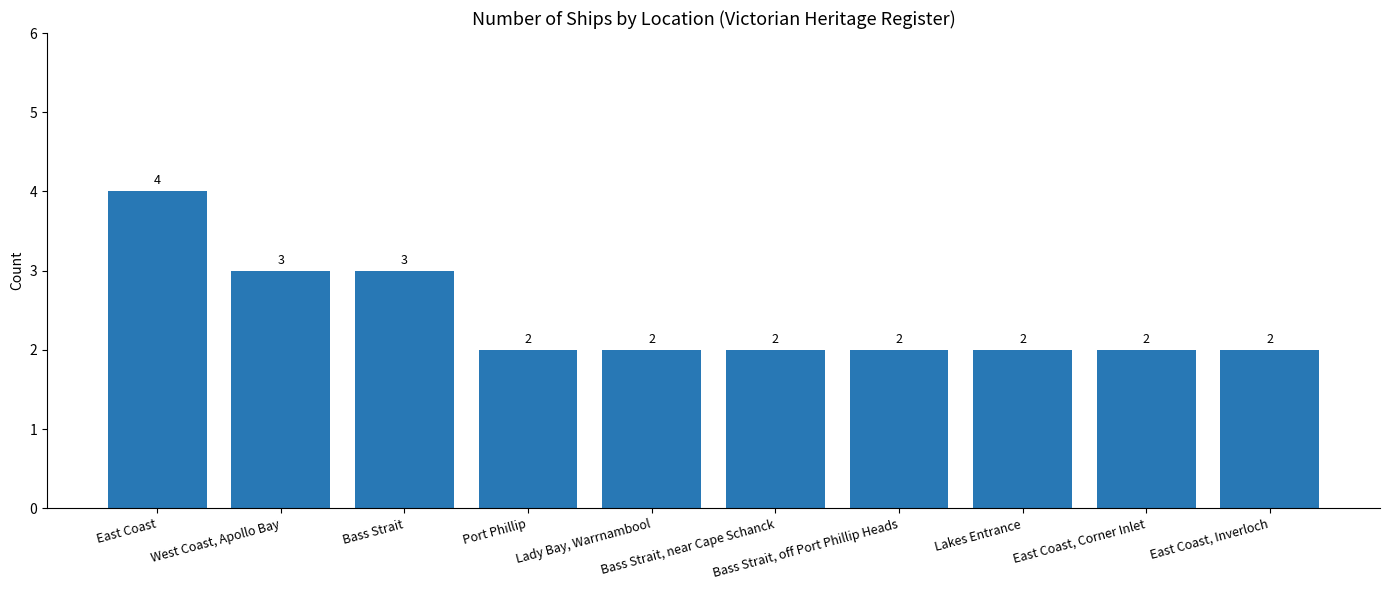

What is the label of the 6th bar from the left?

Bass Strait, near Cape Schanck